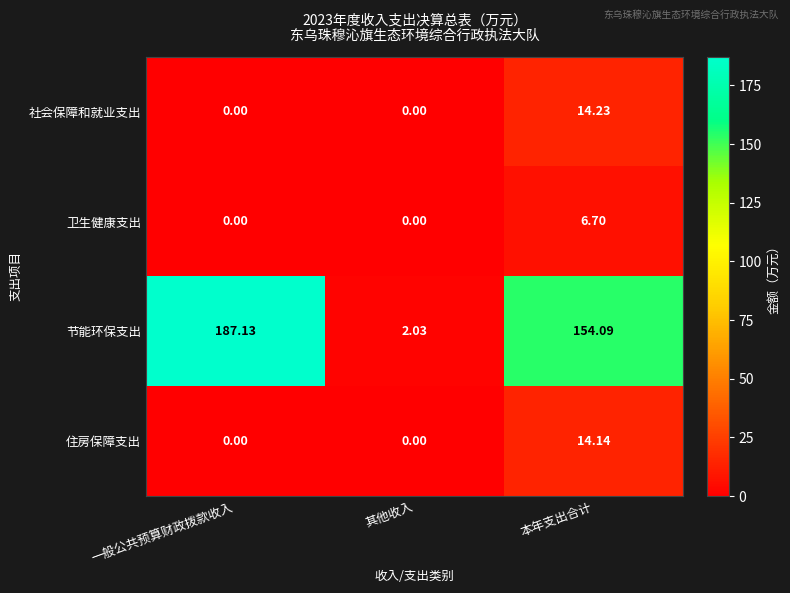

Which series changed the most between 其他收入 and 本年支出合计?

节能环保支出